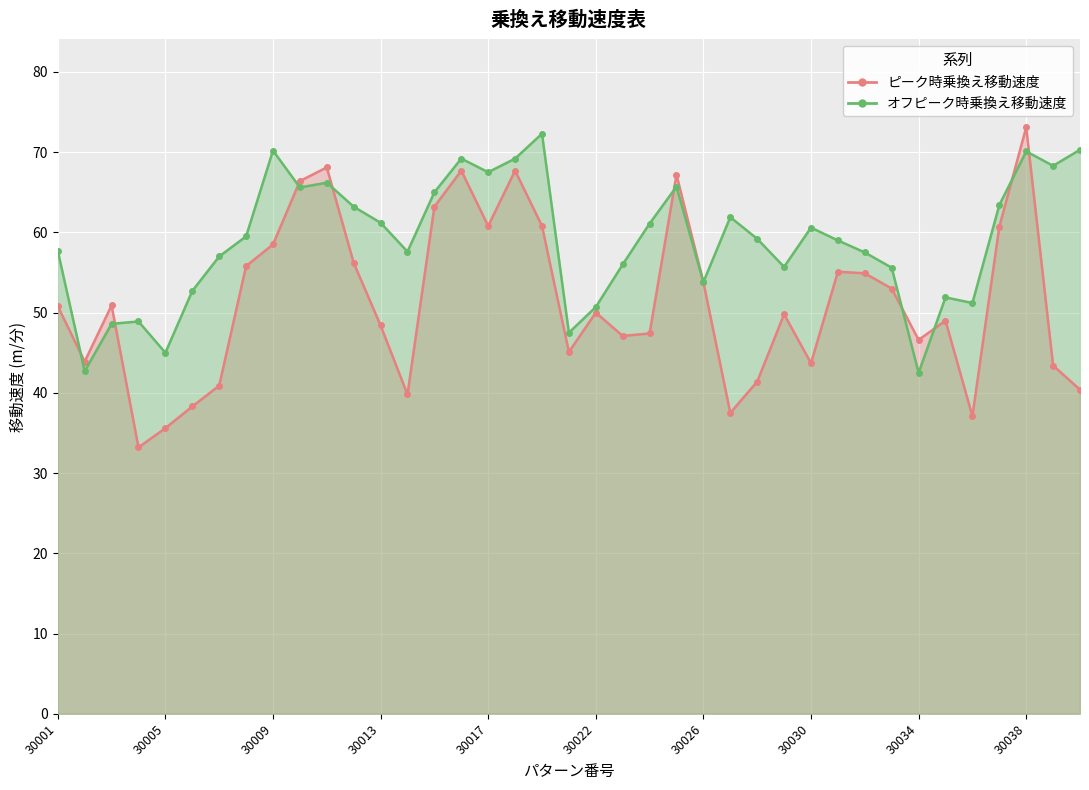

How many intersections are there between オフピーク時乗換え移動速度 and ピーク時乗換え移動速度?

9